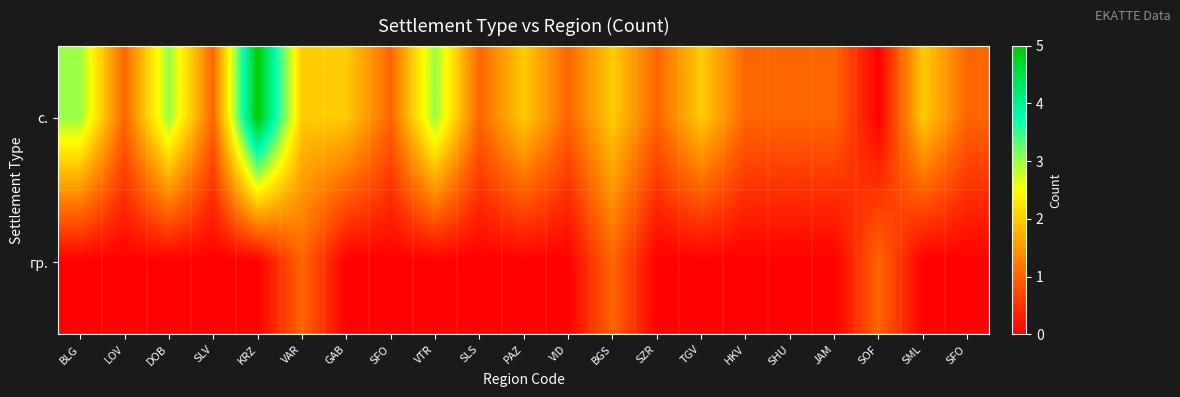

Between SZR and JAM, which is larger?

SZR